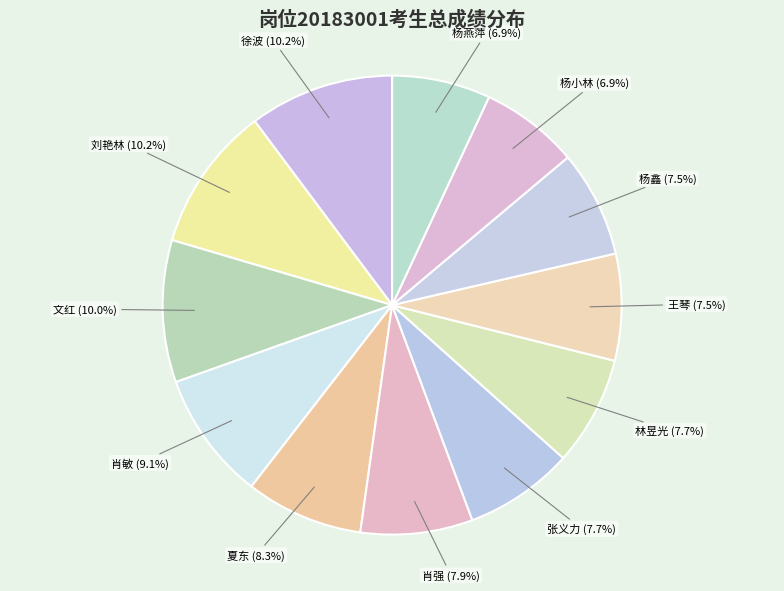

Do 肖强 and 文红 together represent more than half of the pie?

No